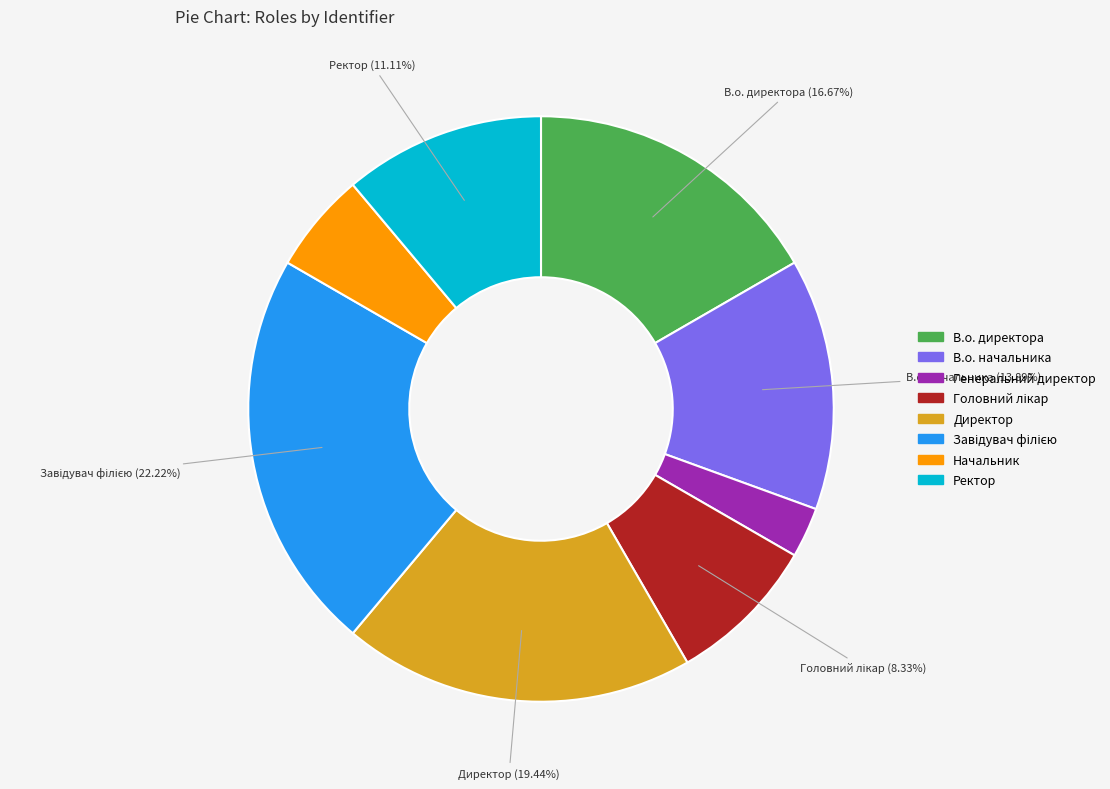

Do Начальник and В.о. начальника together represent more than half of the pie?

No